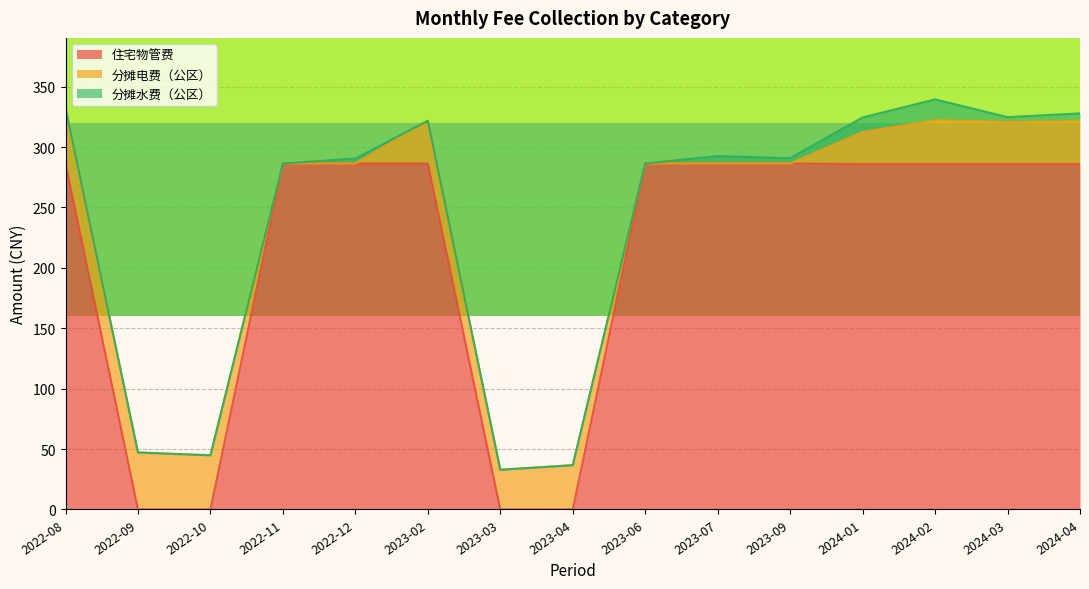

Is it true that 住宅物管费 equals 504.9 at 2022-08?

False